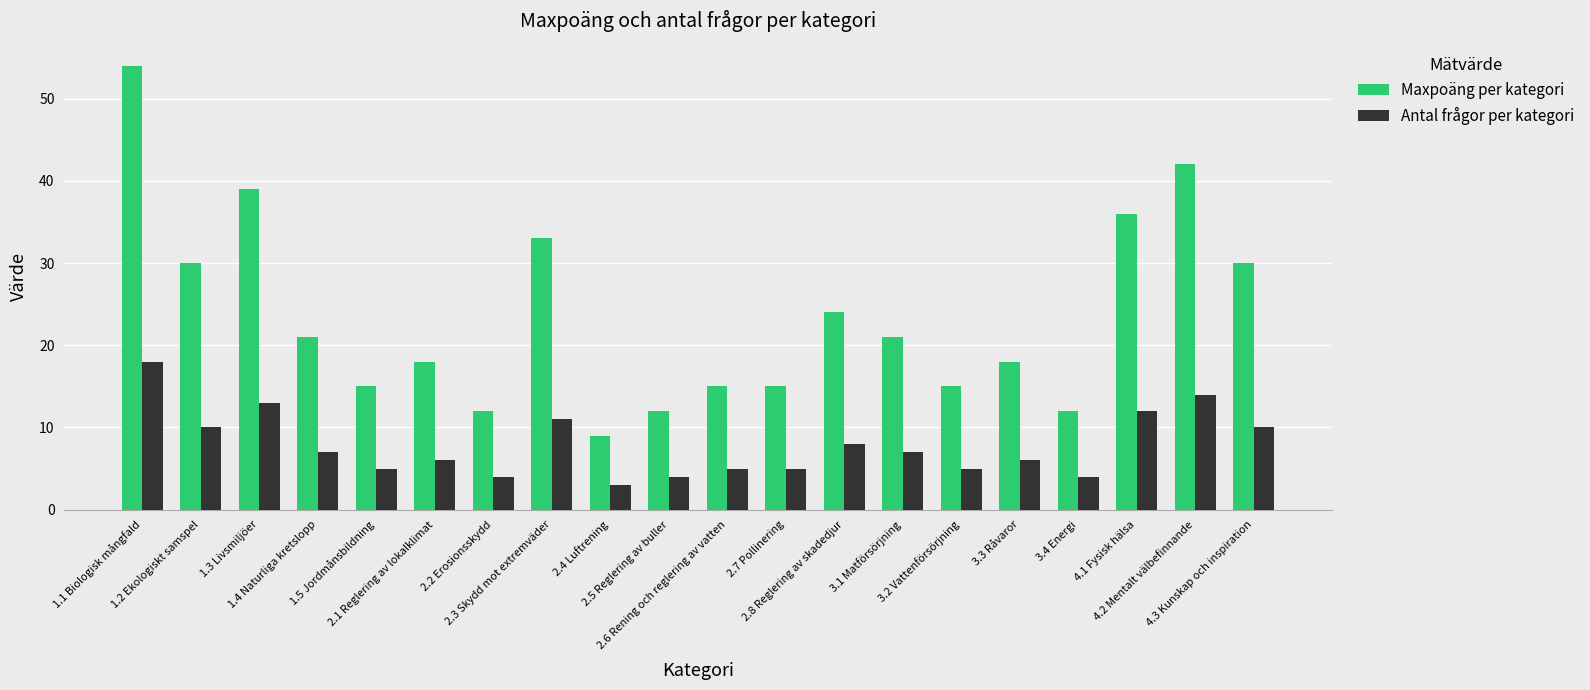

Is it true that Maxpoäng per kategori equals 53 at 1.2 Ekologiskt samspel?

False